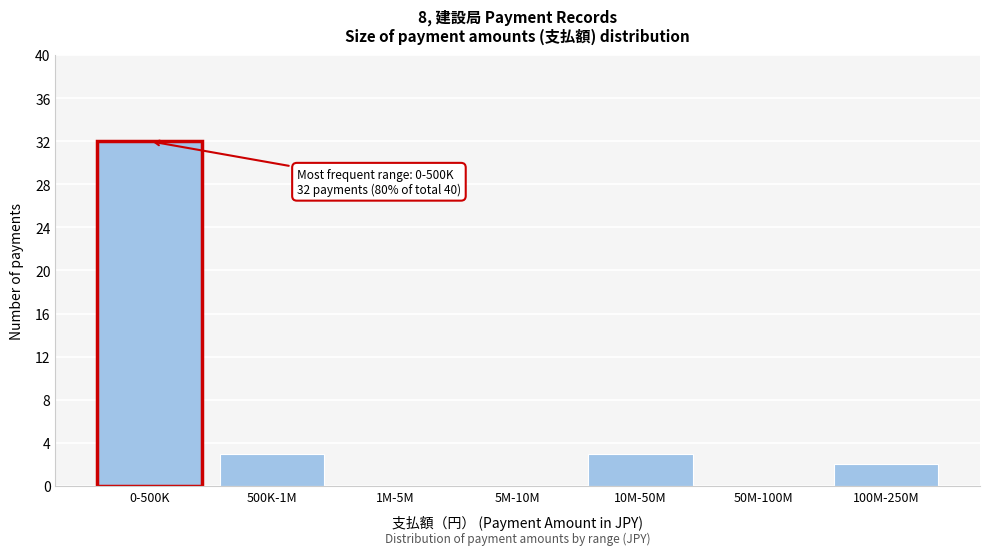

Reading right to left, what are all the values shown in this chart?

100M-250M=2	50M-100M=0	10M-50M=3	5M-10M=0	1M-5M=0	500K-1M=3	0-500K=32